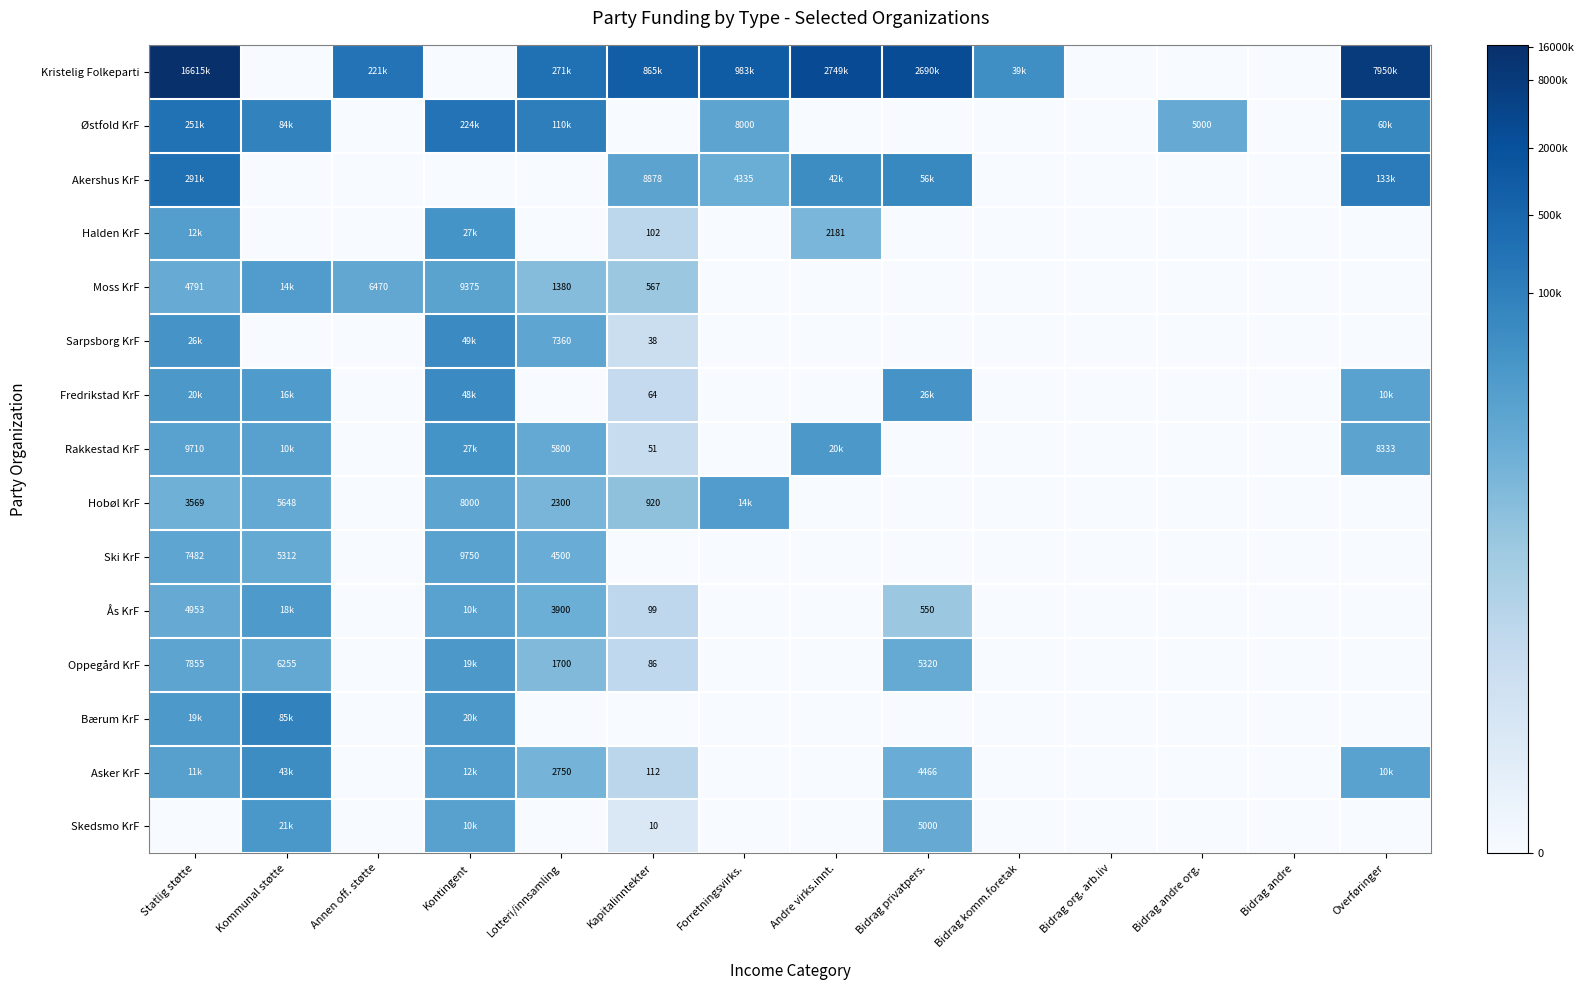

Is the value of Oppegård KrF at Bidrag privatpers. greater than the value of Fredrikstad KrF at Bidrag privatpers.?

No